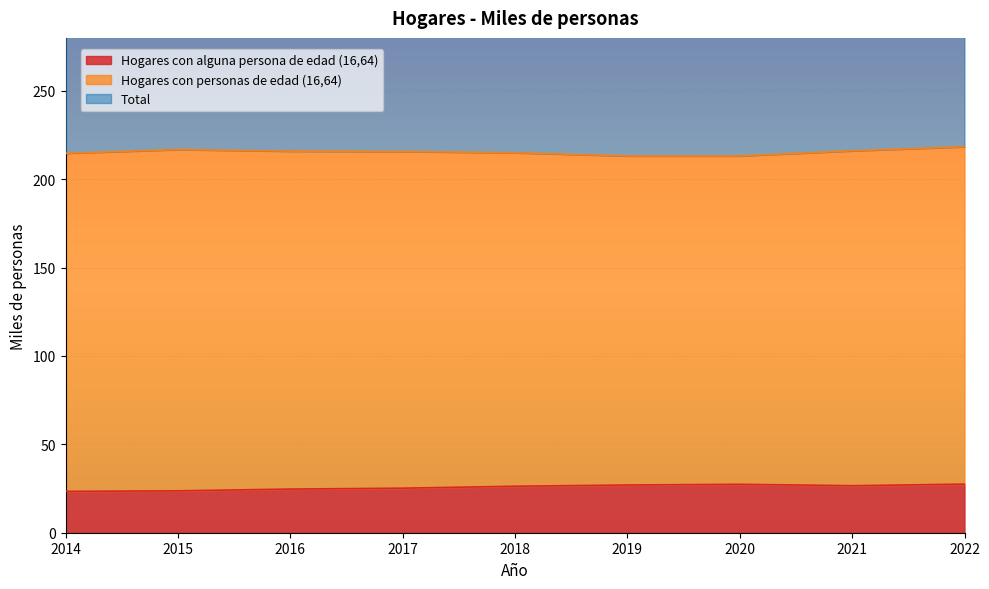

Which category has the lowest value in the Hogares con alguna persona de edad (16,64) series?

2014